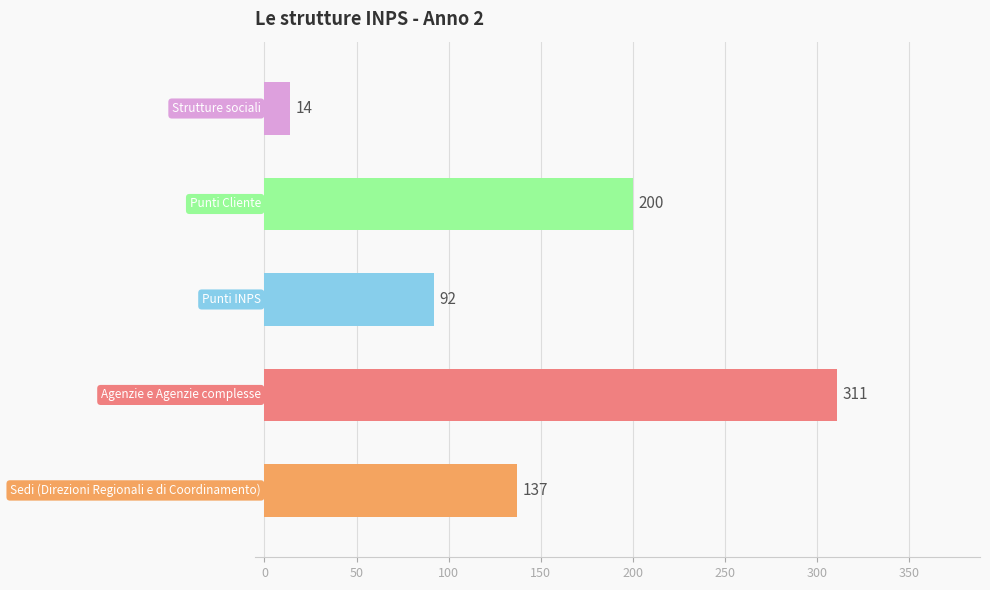

How many values are between 92 and 200?

3